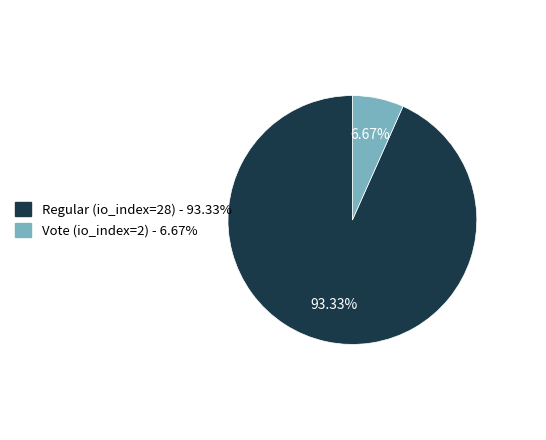

What is the ratio of the value at Regular (io_index=28) to the value at Vote (io_index=2)?

14.0